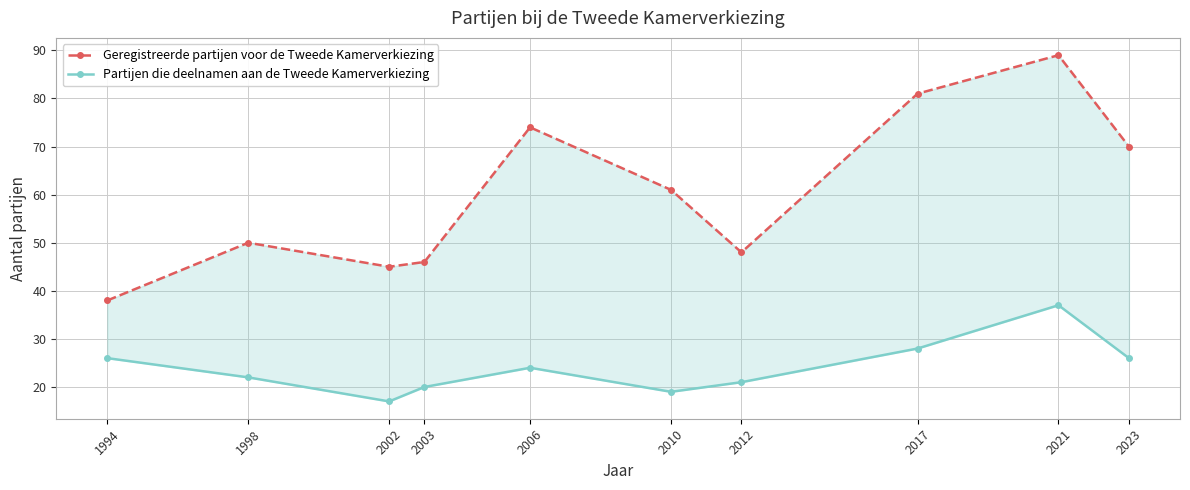

True or false: Geregistreerde partijen voor de Tweede Kamerverkiezing and Partijen die deelnamen aan de Tweede Kamerverkiezing cross at least once.

False